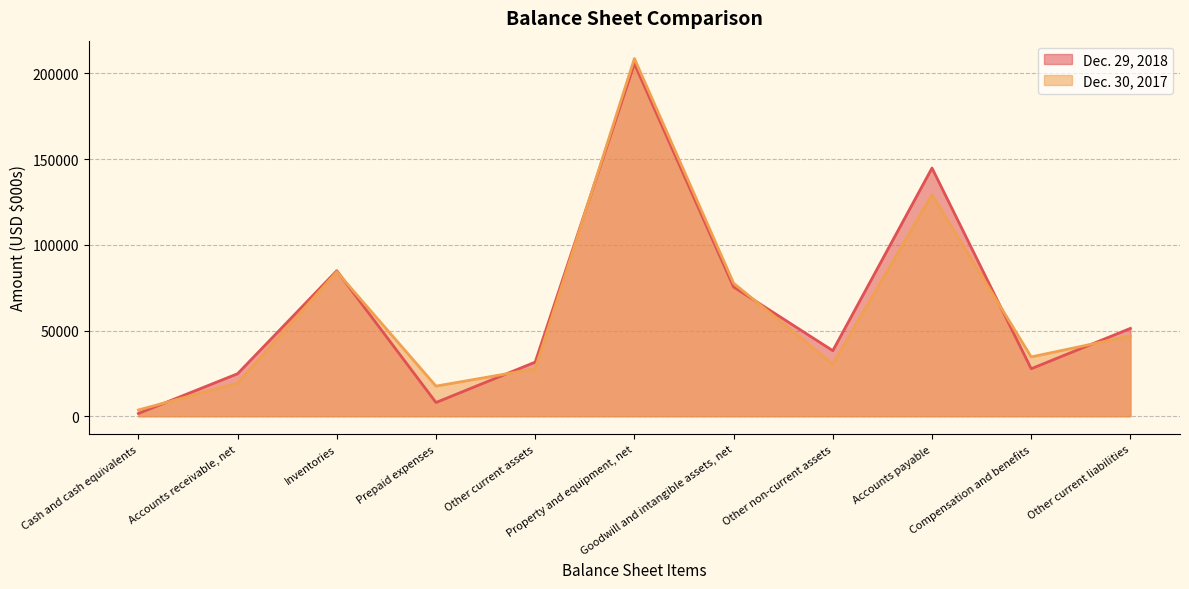

Count the number of data series in this chart.

2